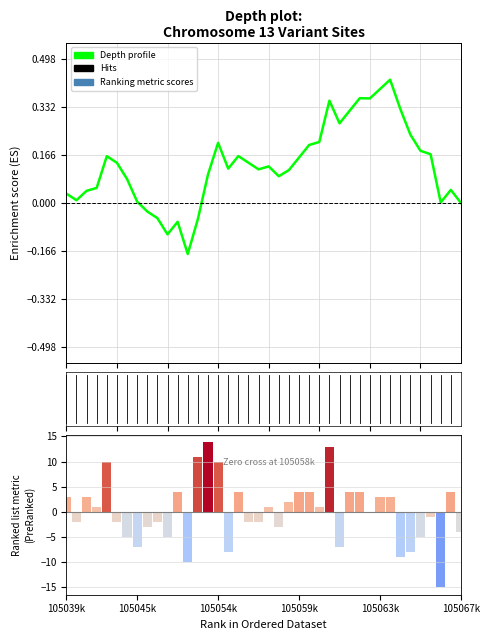

How many positive values are there?

20